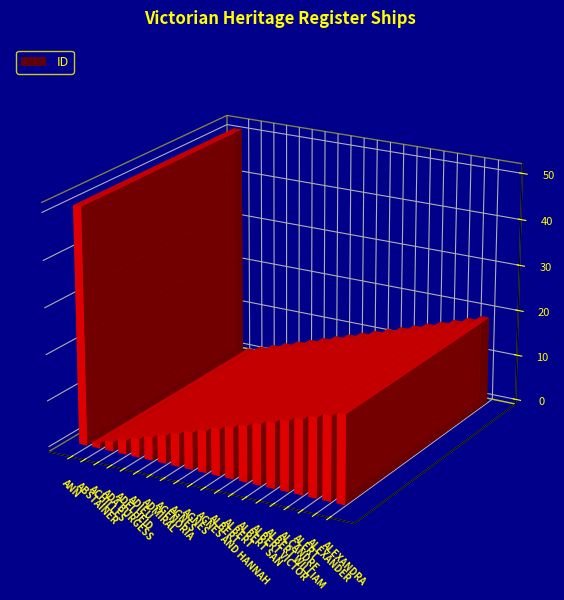

Rank the categories by value from lowest to highest.

ABSTAINER, ACHILLES, ADA BURGESS, ADELHEID, ADIEU, ADMIRAL, AGENORIA, AGNES, AGNES, AGNES AND HANNAH, ALBERT, ALBERT, ALBERT SAN, ALBERT VICTOR, ALBERT WILLIAM, ALCANDRE, ALERT, ALEXANDER, ALEXANDRA, ANN